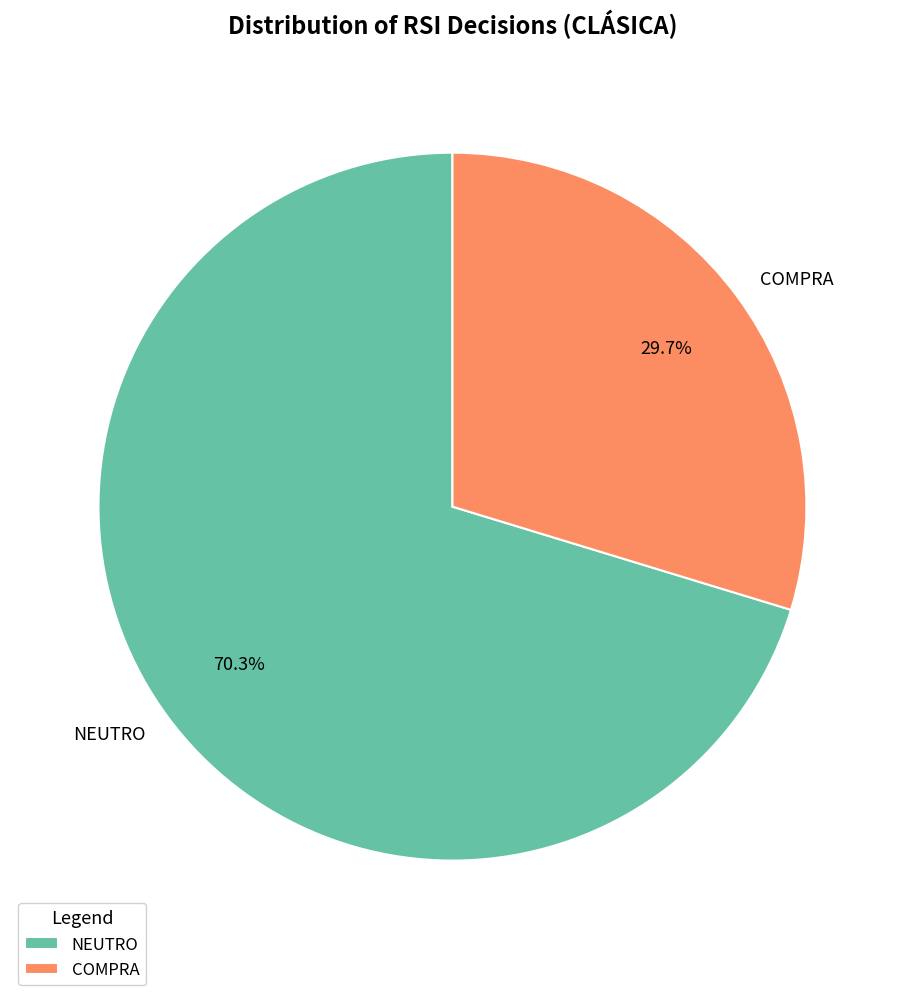

Combined, do NEUTRO and COMPRA account for over 50%?

Yes